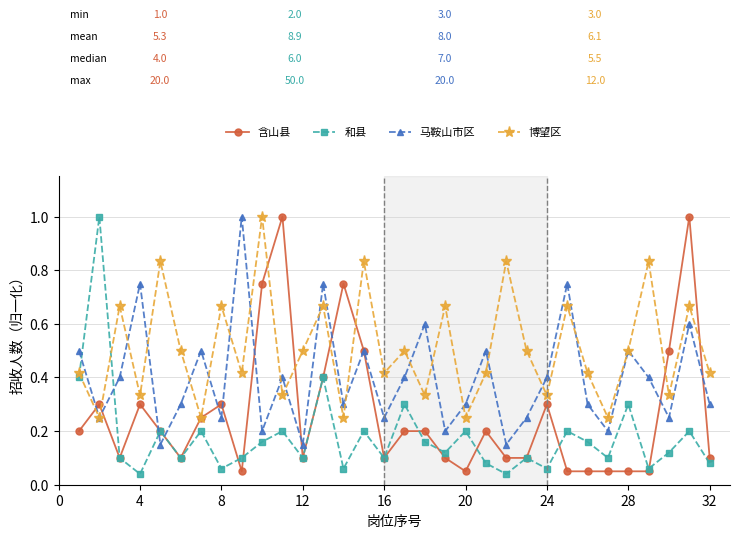

How many times do 和县 and 马鞍山市区 cross each other?

4